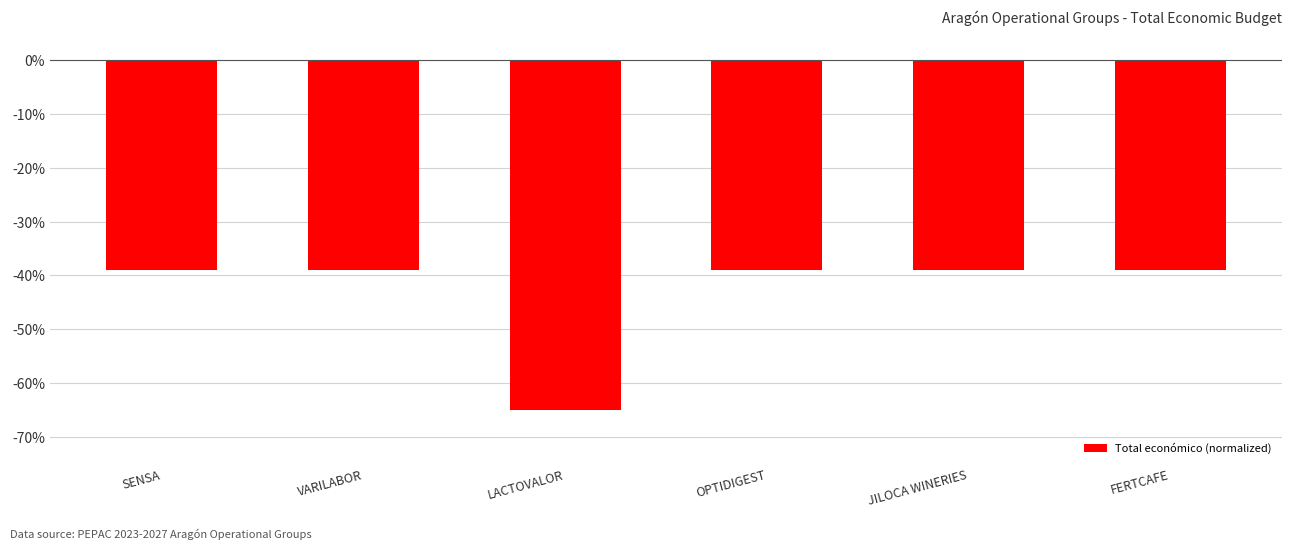

Between JILOCA WINERIES and LACTOVALOR, which is larger?

JILOCA WINERIES